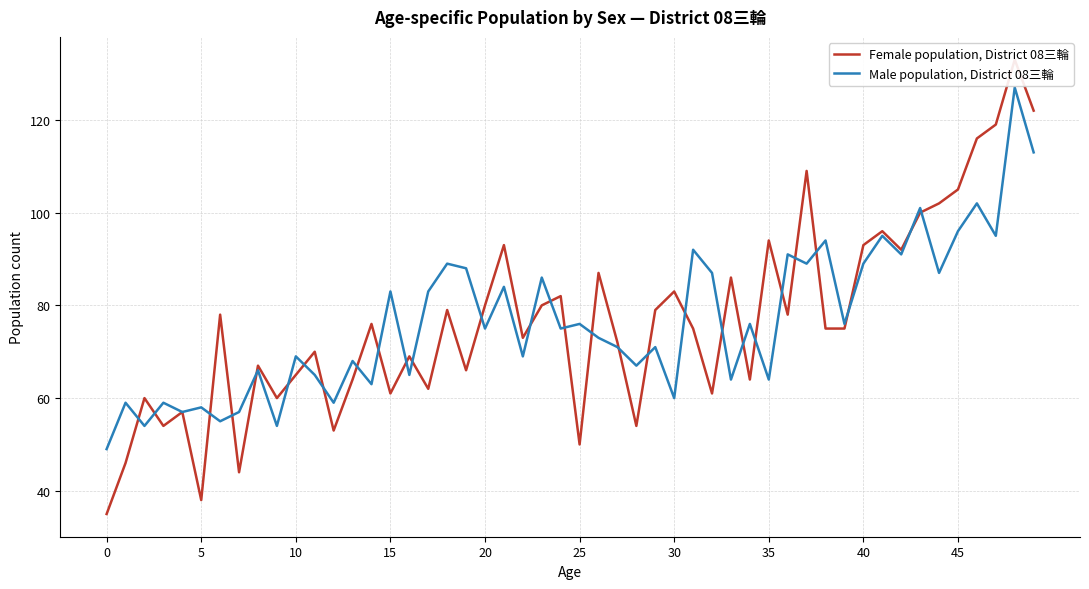

True or false: Male (0-24, area 08三輪) has a value of 65 at 11.

True